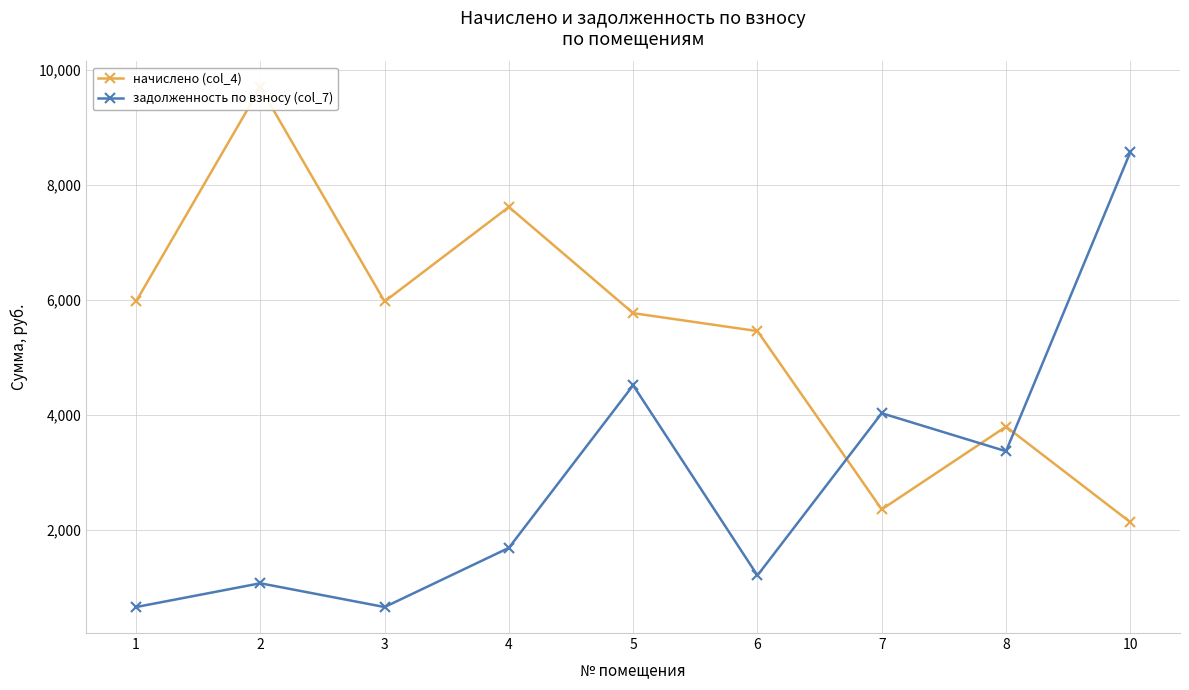

What is the spread (max minus min) of values at 2?

8622.4